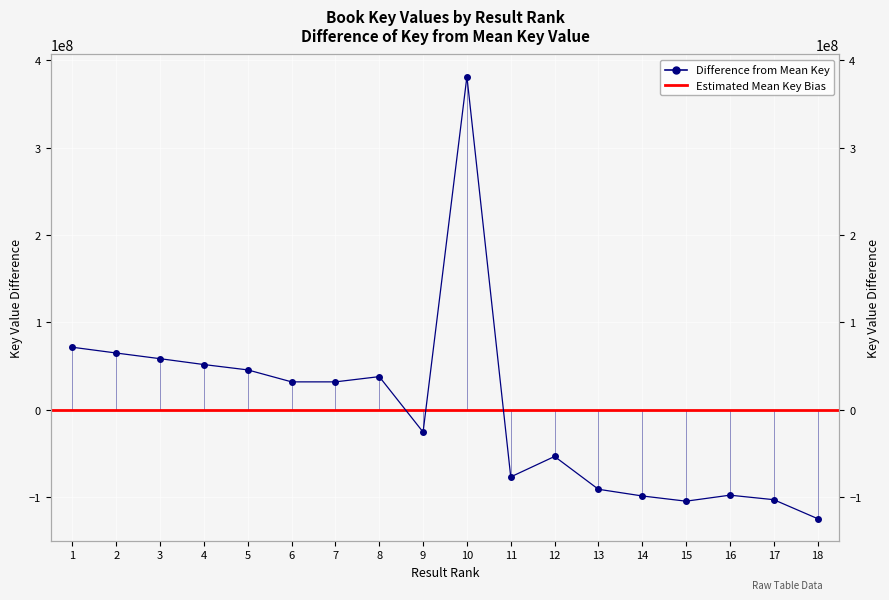

What is the greatest value displayed?

381535286.3